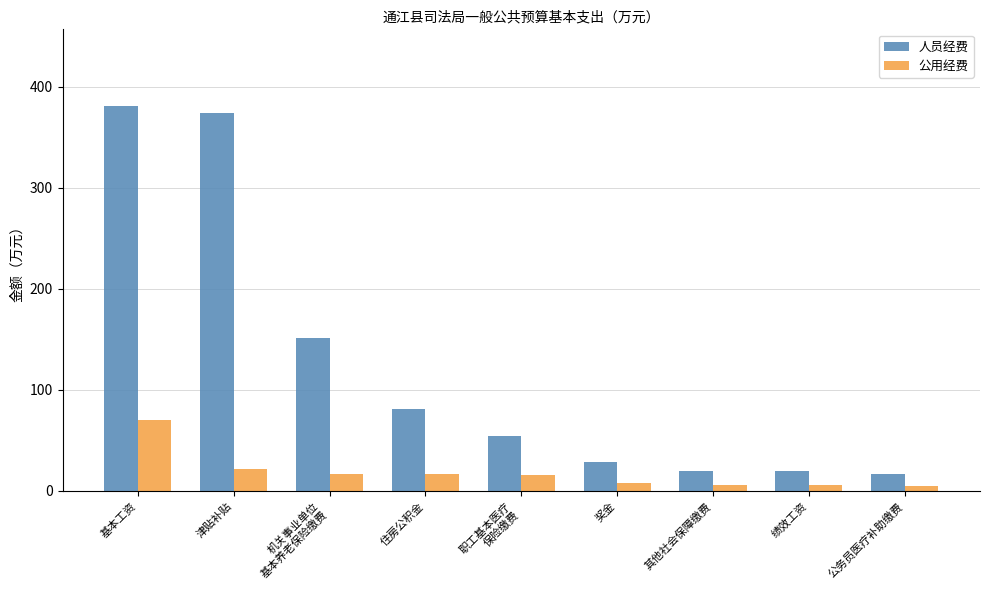

List the series in order of their peak value, highest first.

人员经费, 公用经费